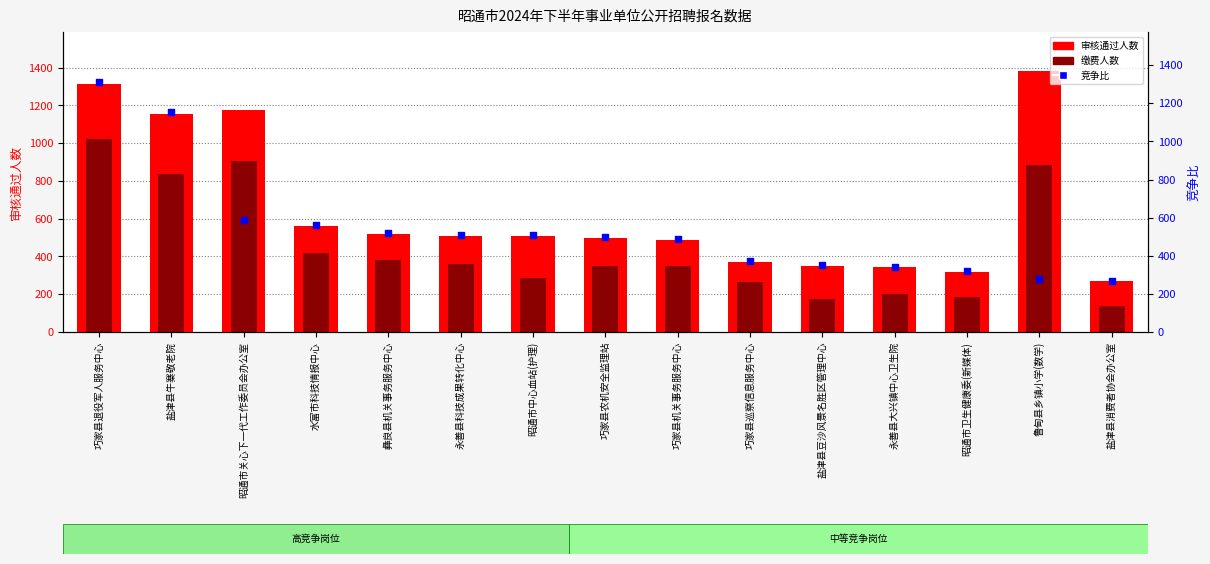

At how many categories does at least one series exceed 179?

15